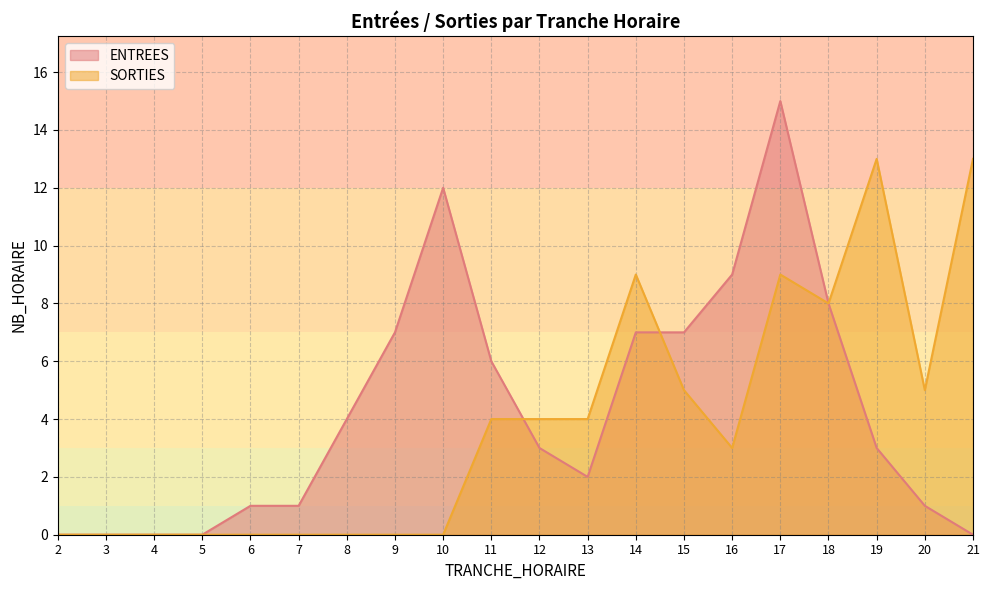

At which label does ENTREES first exceed 3?

8